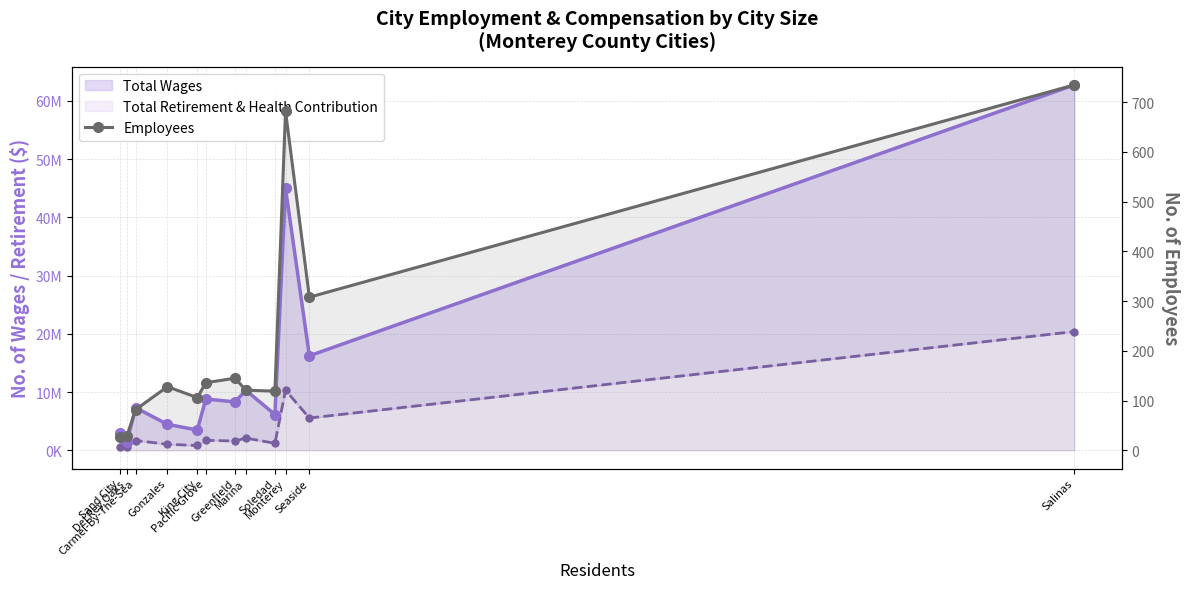

Which series has the widest spread of values?

Total Wages